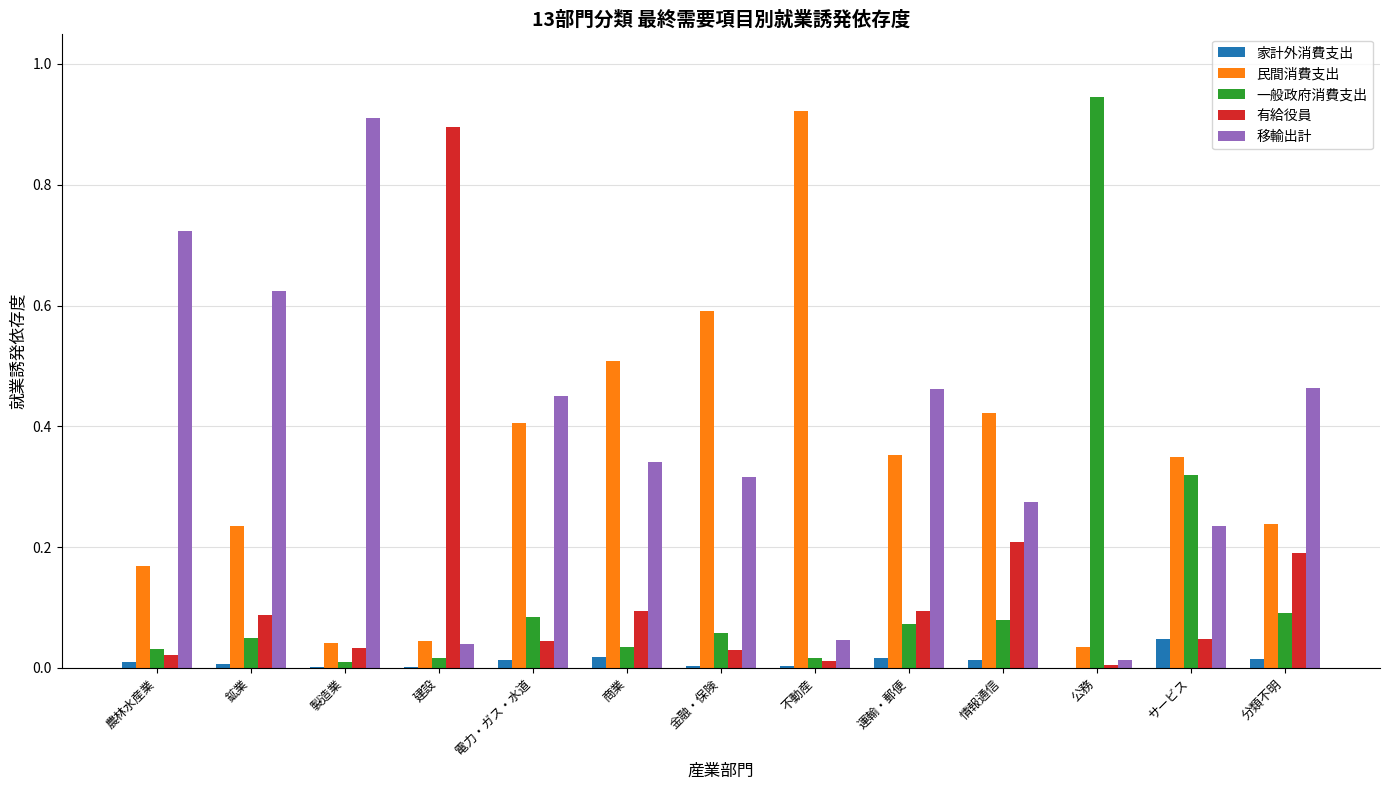

Which series has the largest total across all categories?

移輸出計